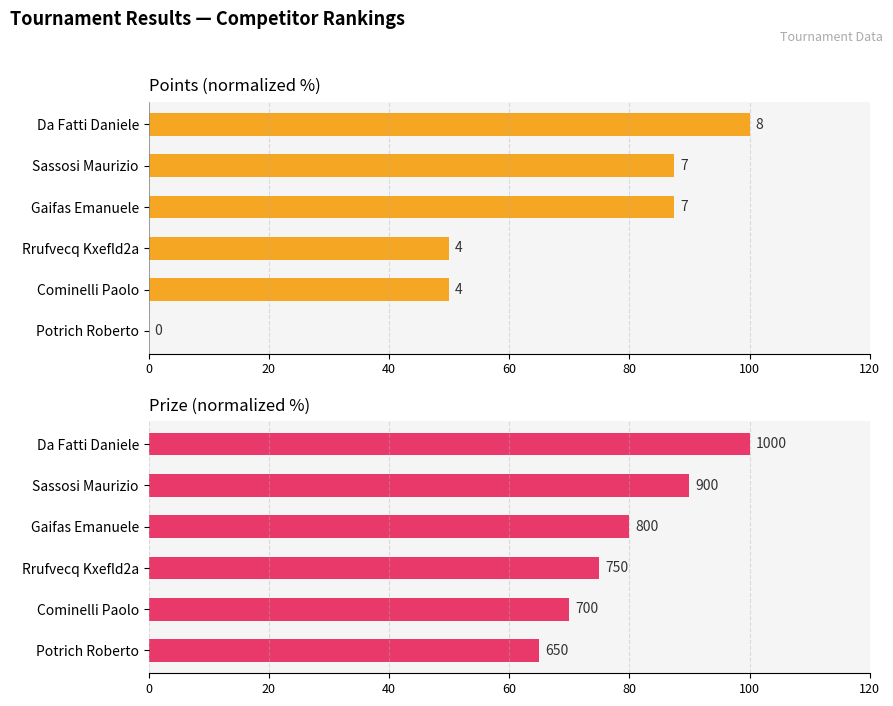

At how many categories does at least one series exceed 95?

1